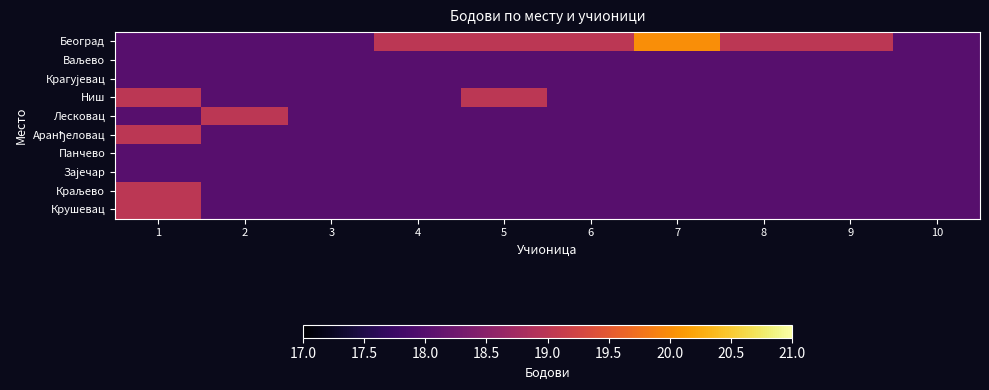

At which category is the sum across all series the highest?

1